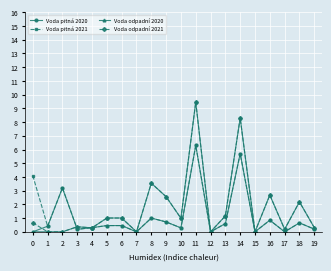

How many lines are shown in the chart?

4